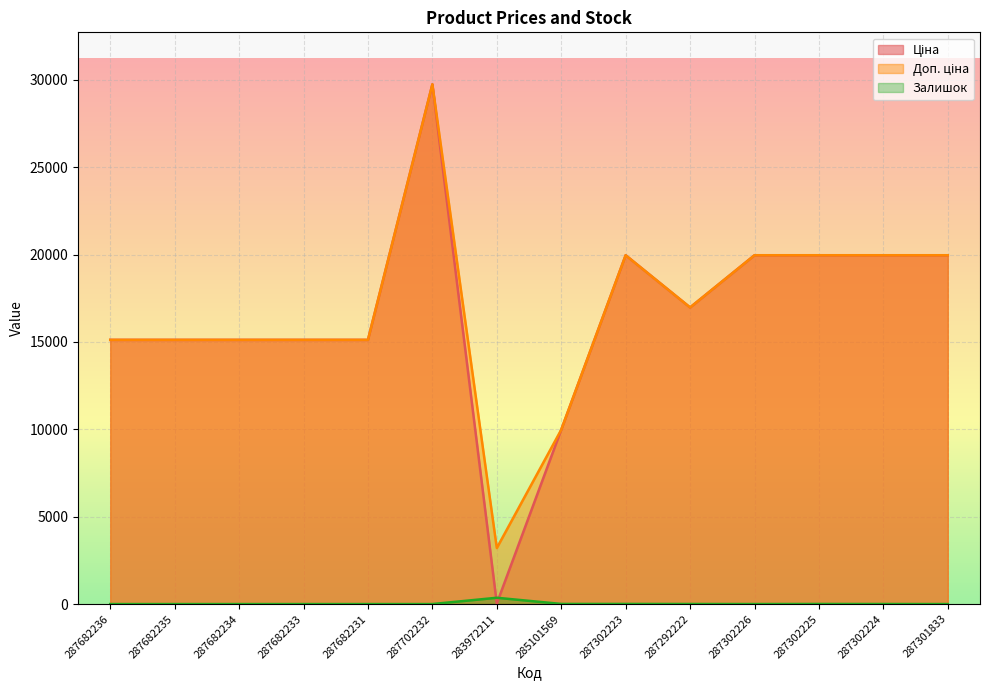

Where is the first local maximum for Доп. ціна?

287702232